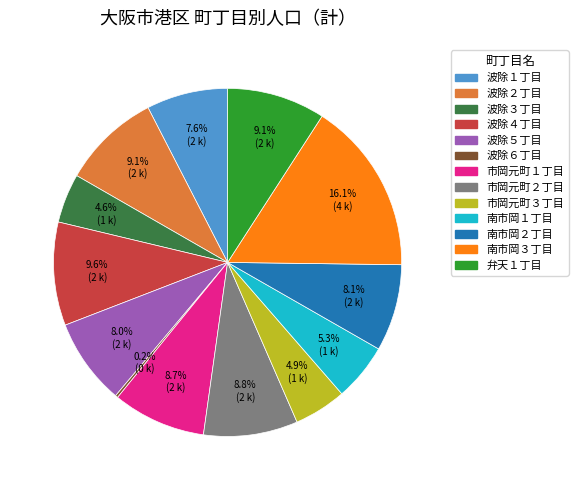

Is there a majority slice in this chart?

No